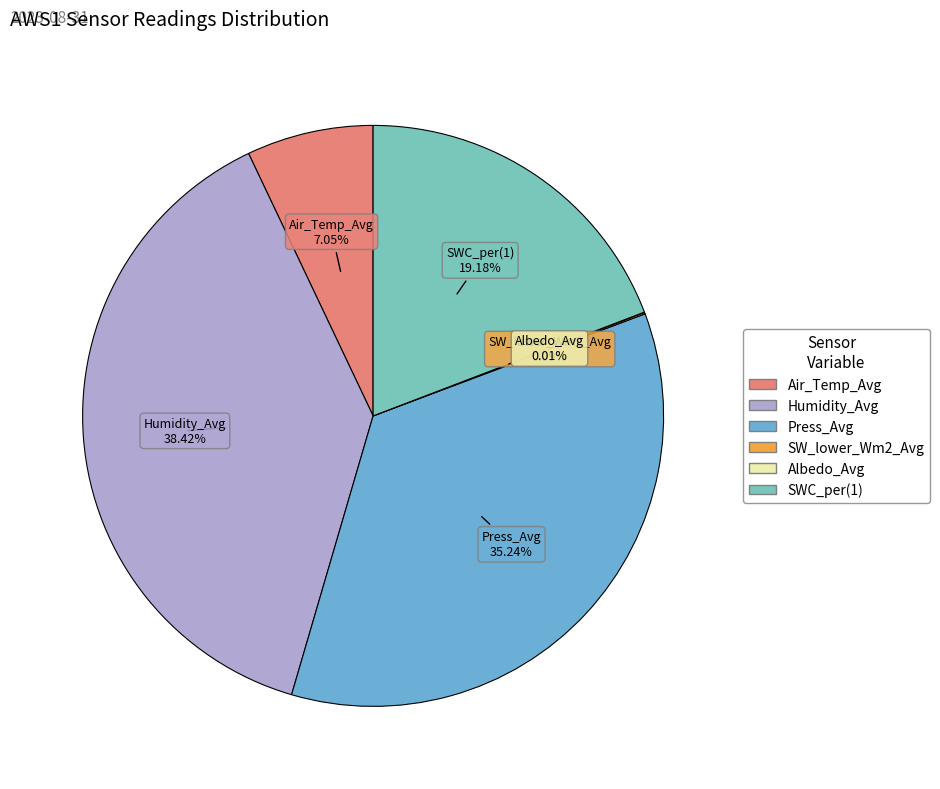

Is there any slice that represents more than half of the pie?

No